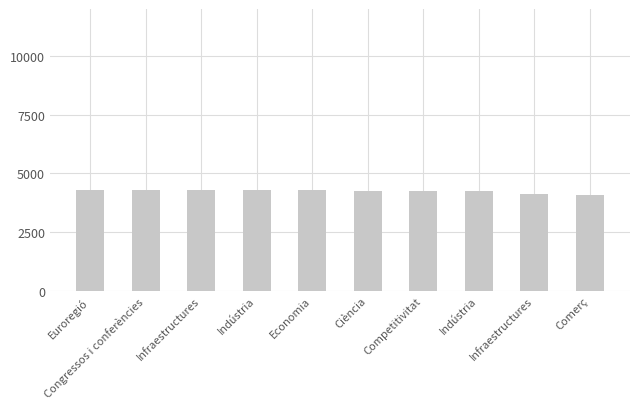

What is the ratio of the value at Economia to the value at Comerç?

1.0